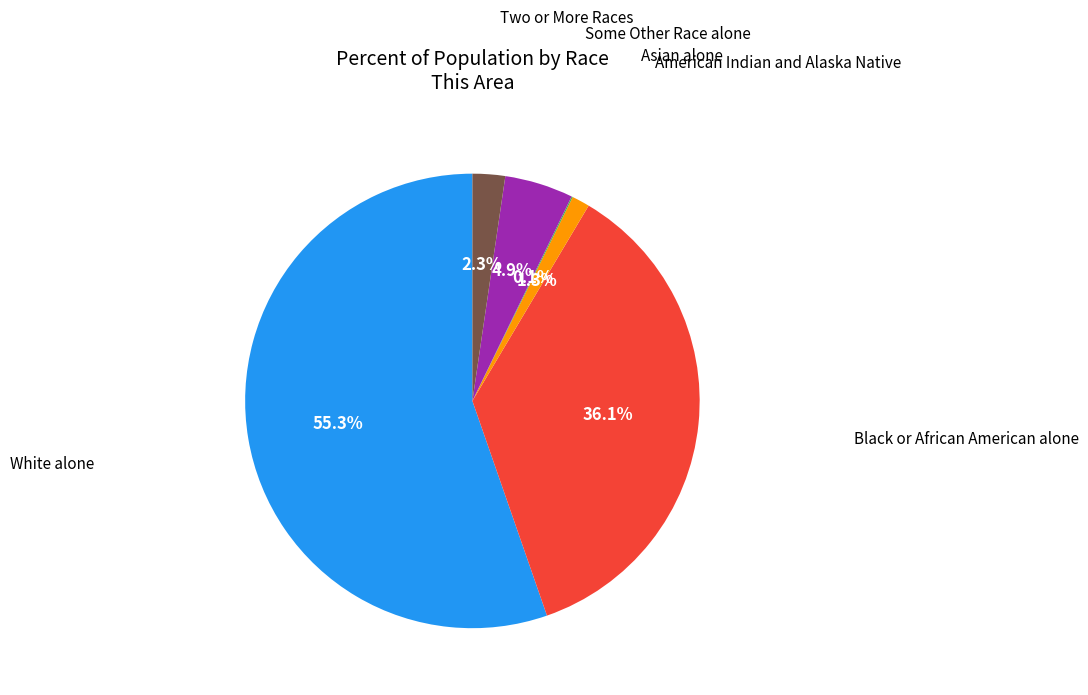

Is there a majority slice in this chart?

Yes